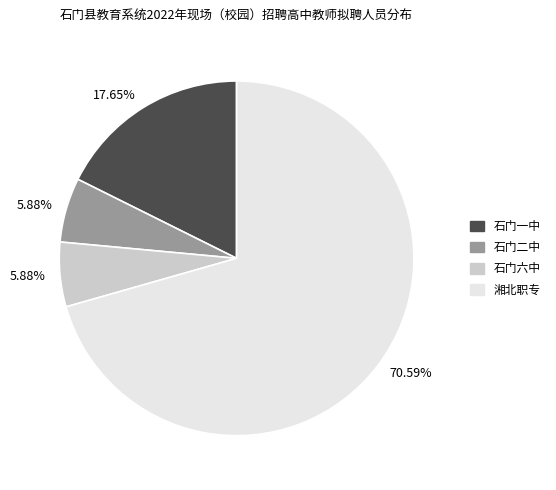

Does any single category account for the majority?

Yes